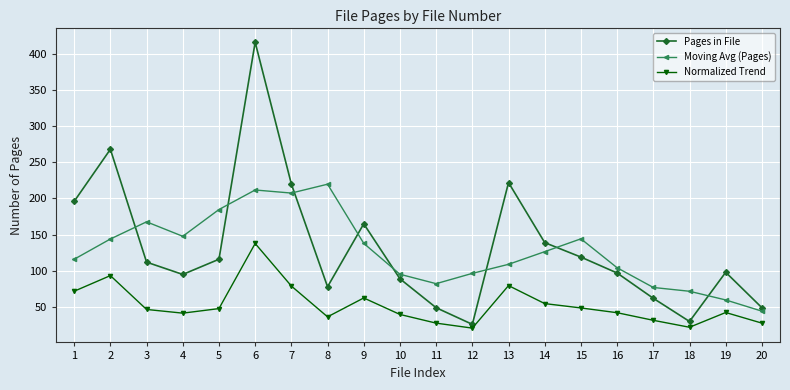

True or false: Moving Avg (Pages) has more than 2 interior local peaks.

True